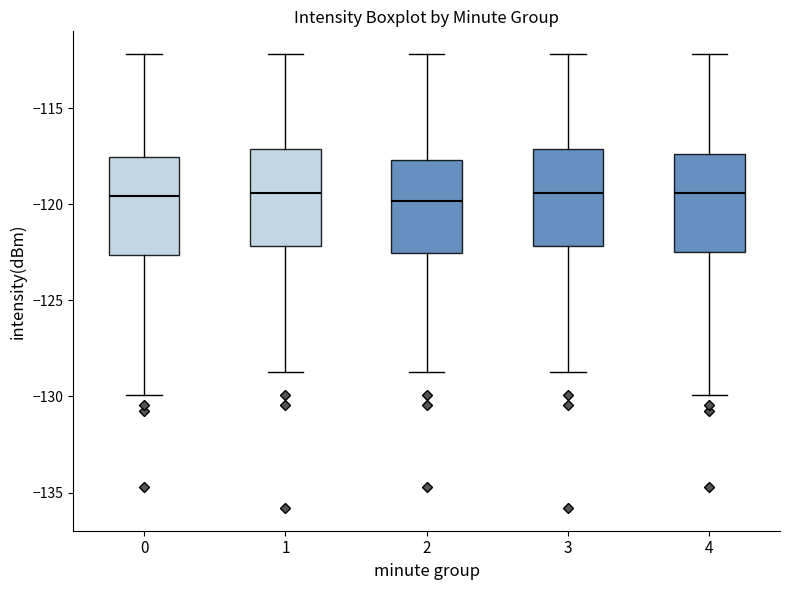

Reading left to right, read every box against the y-axis: the position of its median line, the range the box covers, and the ends of its whiskers. The values are not printed on the chart, so give them approximately, as read against the axis.

0: median -119.5, box -122.5 to -117.5, whiskers -130.0 to -112.0
1: median -119.5, box -122.0 to -117.0, whiskers -129.0 to -112.0
2: median -120.0, box -122.5 to -117.5, whiskers -129.0 to -112.0
3: median -119.5, box -122.0 to -117.0, whiskers -129.0 to -112.0
4: median -119.5, box -122.5 to -117.5, whiskers -130.0 to -112.0